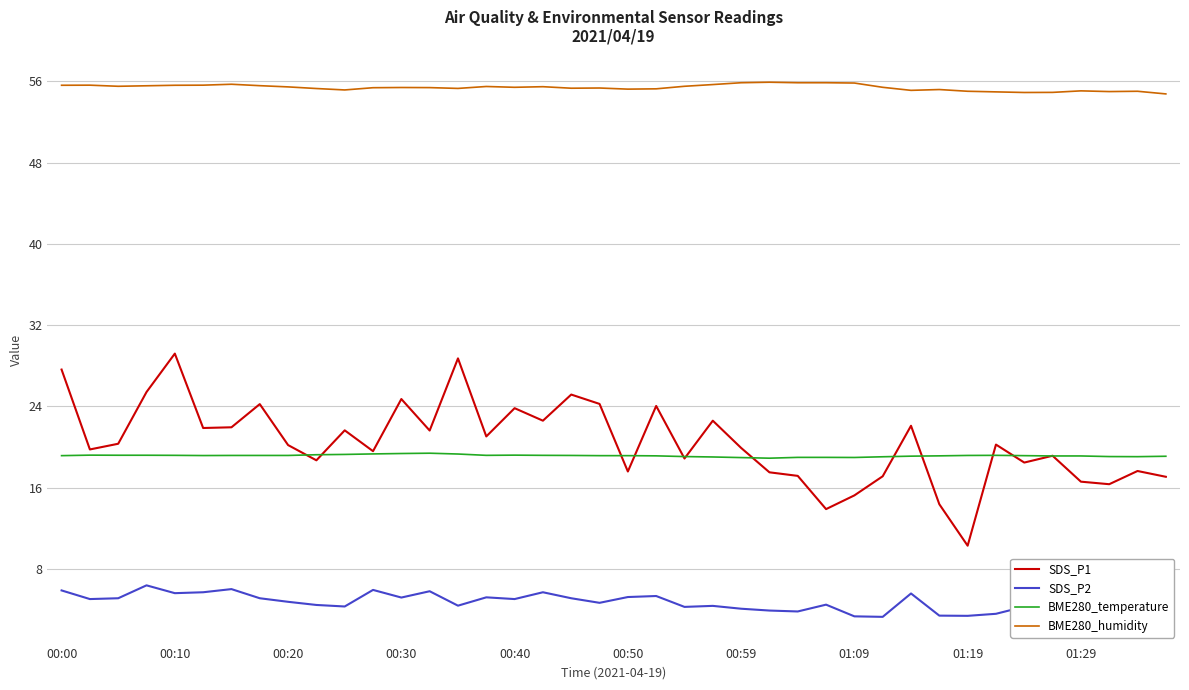

What is the greatest value displayed?

55.9